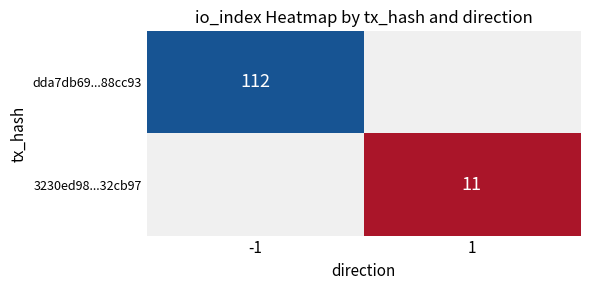

True or false: 3230ed98...32cb97 has a value of 11 at 1.

True